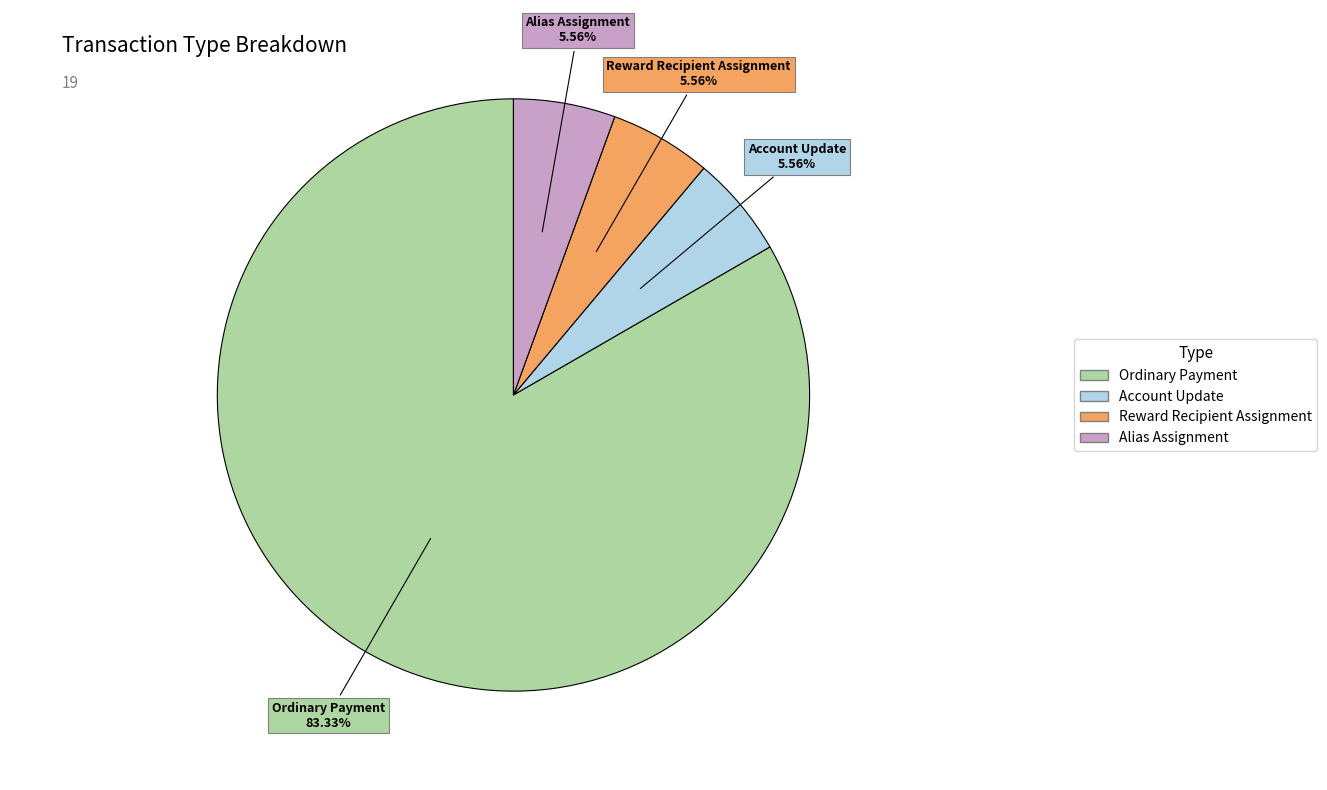

Is it true that Ordinary Payment is 83% of the pie?

True